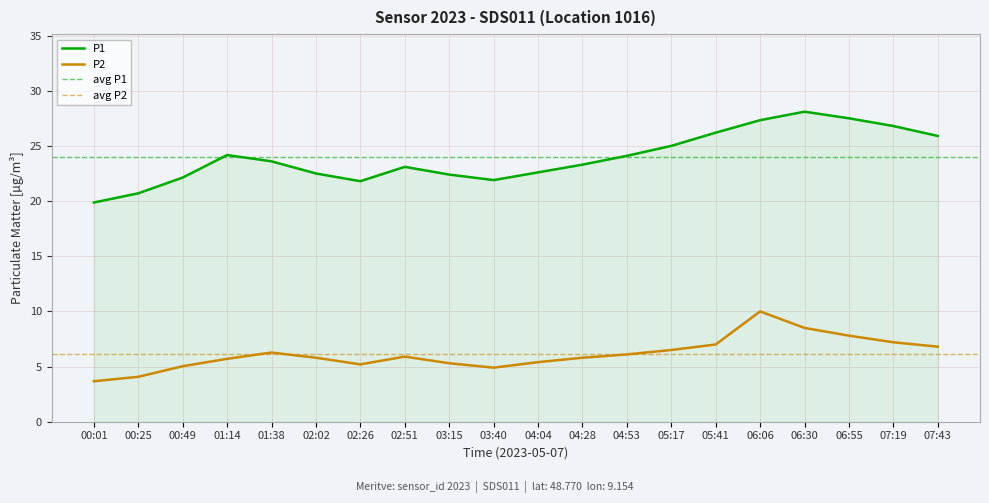

Reading left to right, extract all data points from this chart.

P1: 19.9	20.7	22.1	24.2	23.6	22.5	21.8	23.1	22.4	21.9	22.6	23.3	24.1	25.0	26.2	27.3	28.1	27.5	26.8	25.9
P2: 3.7	4.1	5.0	5.7	6.3	5.8	5.2	5.9	5.3	4.9	5.4	5.8	6.1	6.5	7.0	10.0	8.5	7.8	7.2	6.8